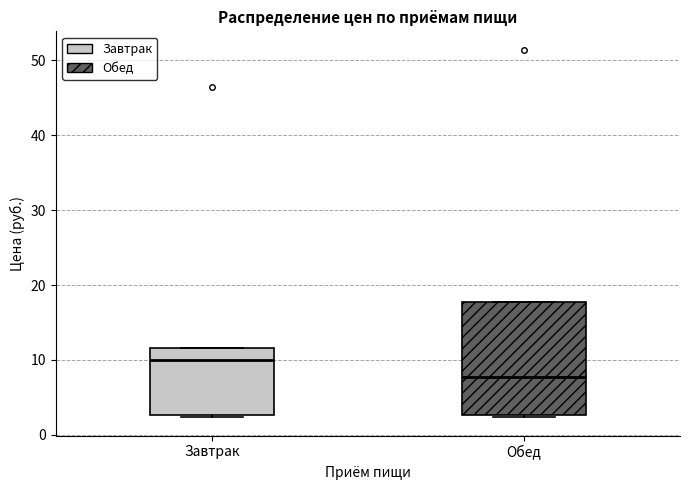

Which box's median line is the lowest?

Обед